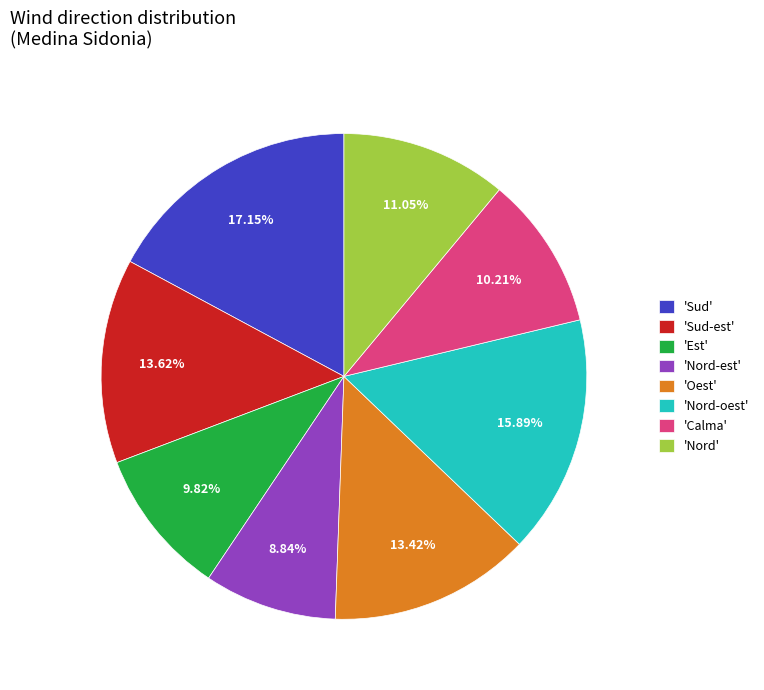

Which has a higher value, 'Nord-est' or 'Oest'?

'Oest'